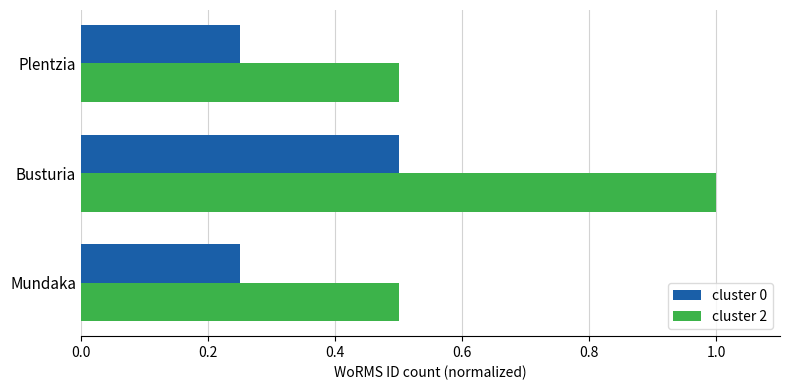

The cluster 2 series shows 0.3 at Plentzia. True or false?

False